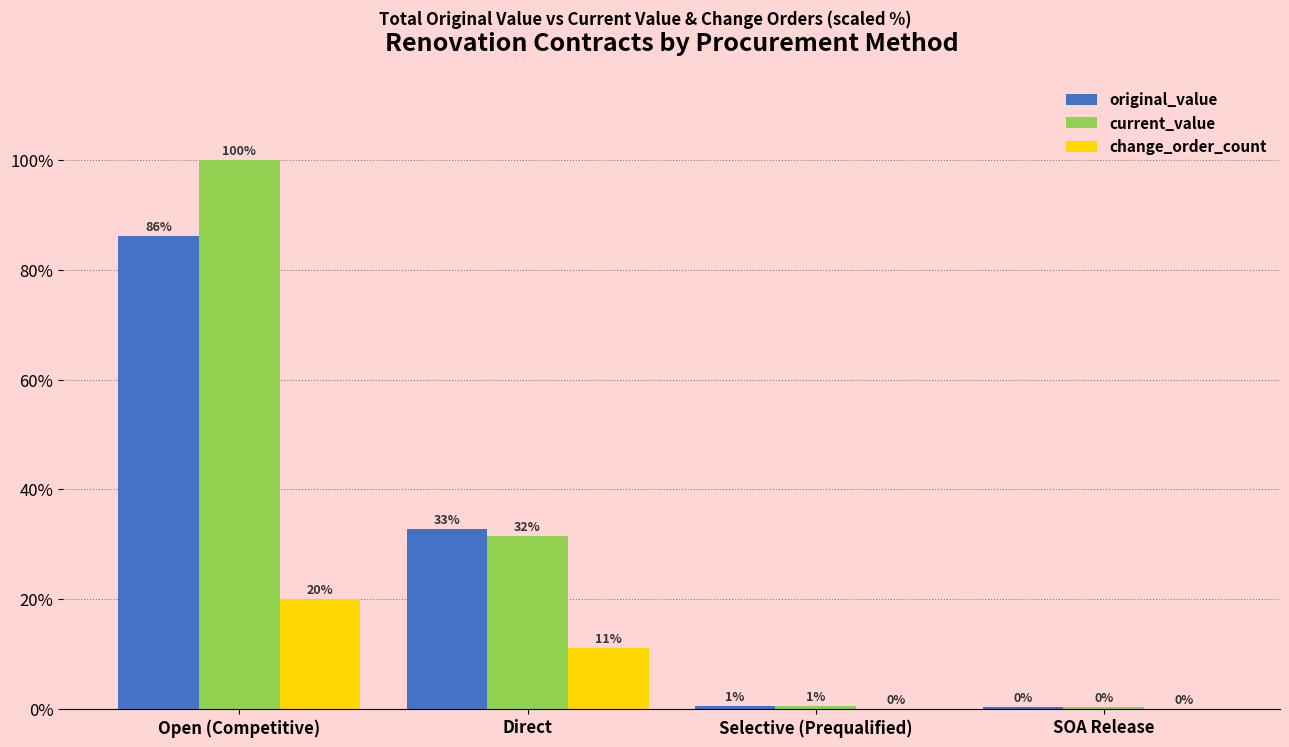

Is the value of current_value at SOA Release greater than the value of change_order_count at Direct?

No